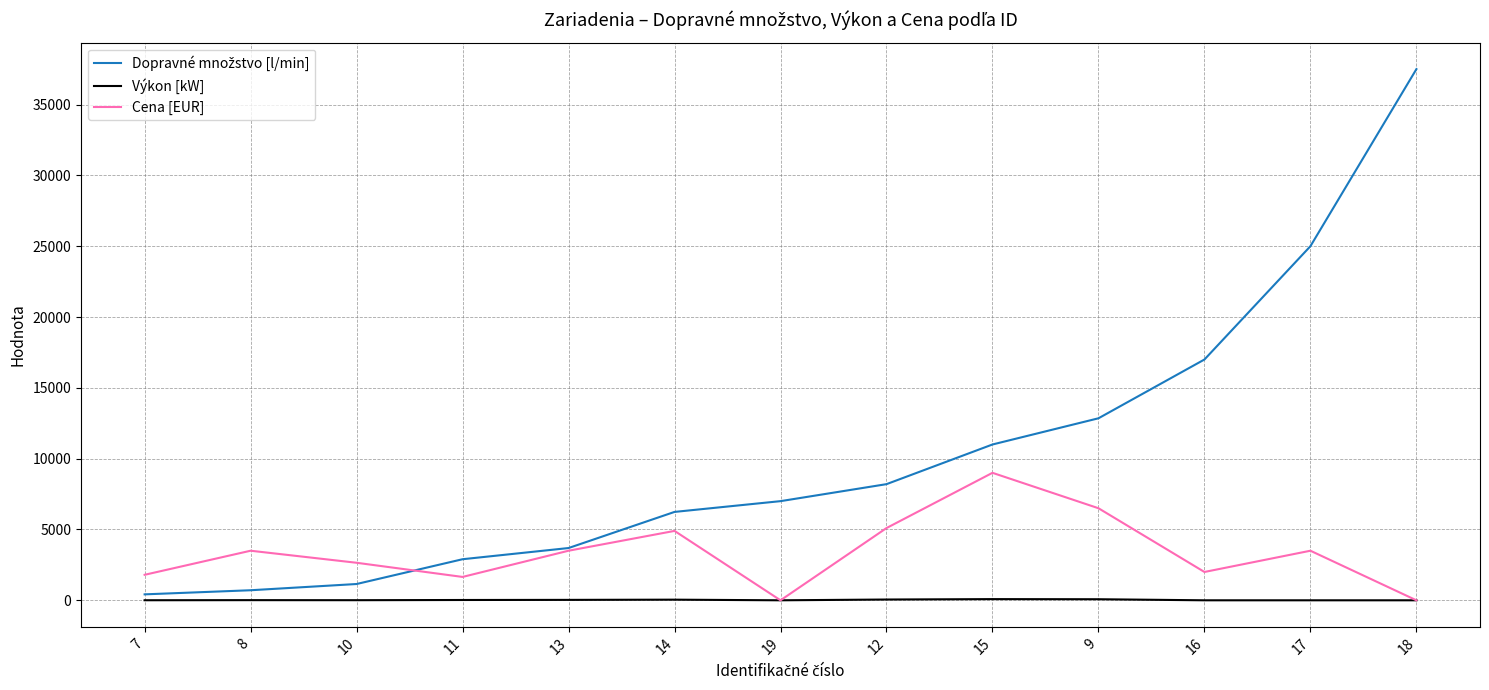

What is the maximum value shown in the chart?

37500.0